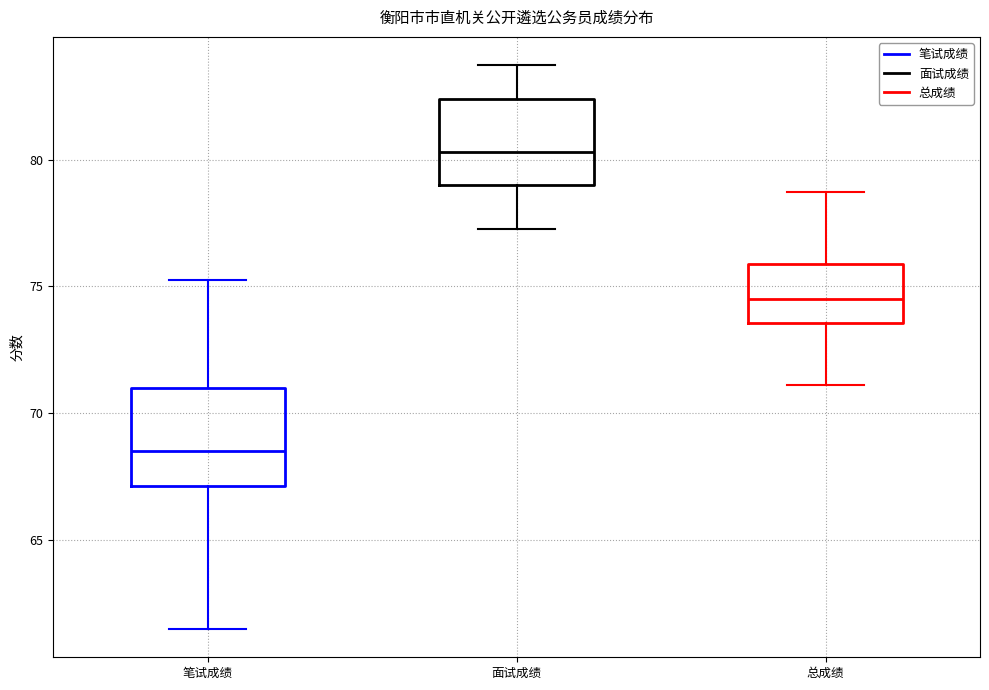

Which box has the lowest median line?

笔试成绩